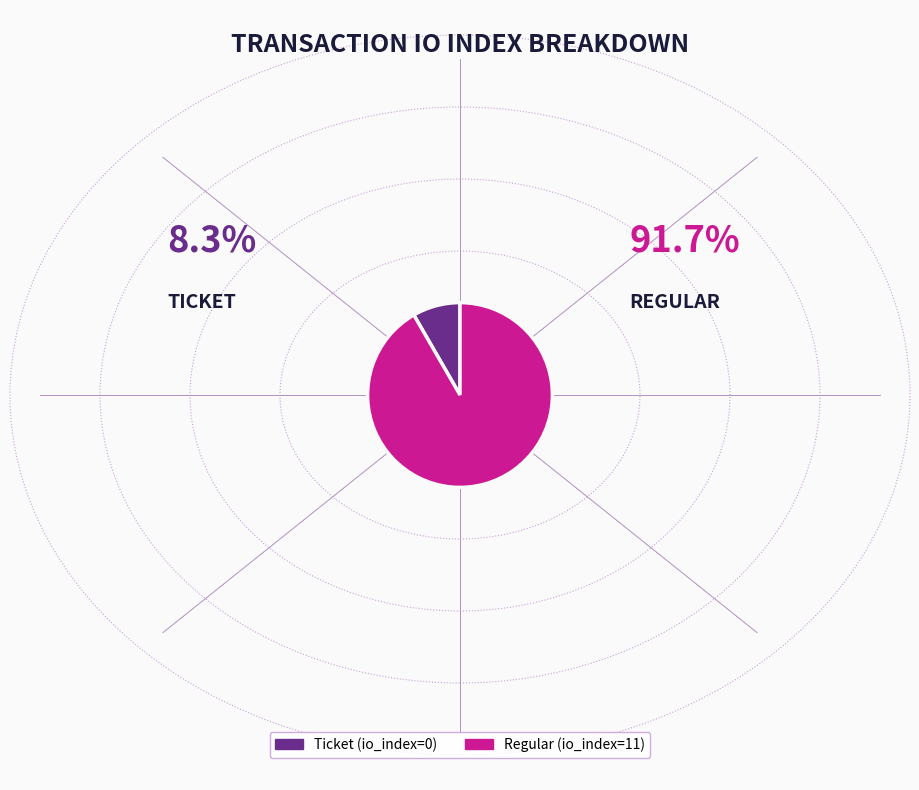

Rank the categories by value from highest to lowest.

Regular (io_index=11), Ticket (io_index=0)